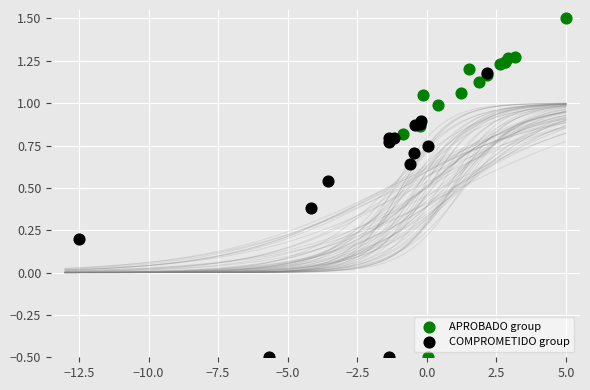

Which series contains the highest Y value?

APROBADO group